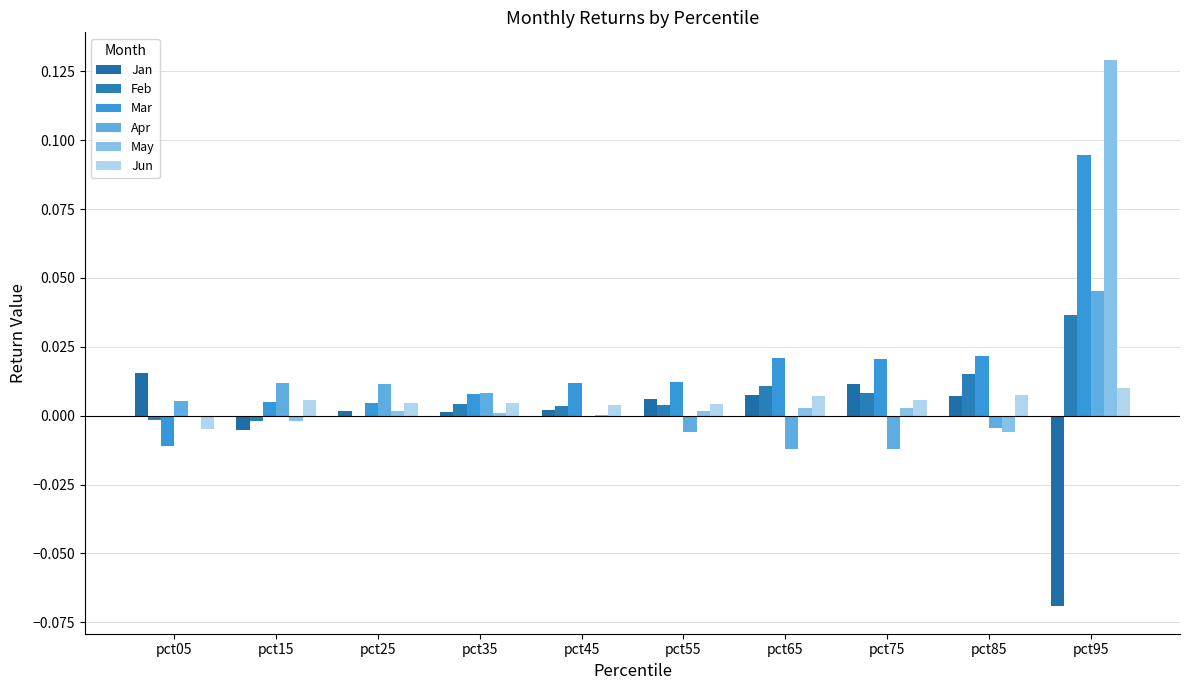

Count the number of categories in the chart.

10